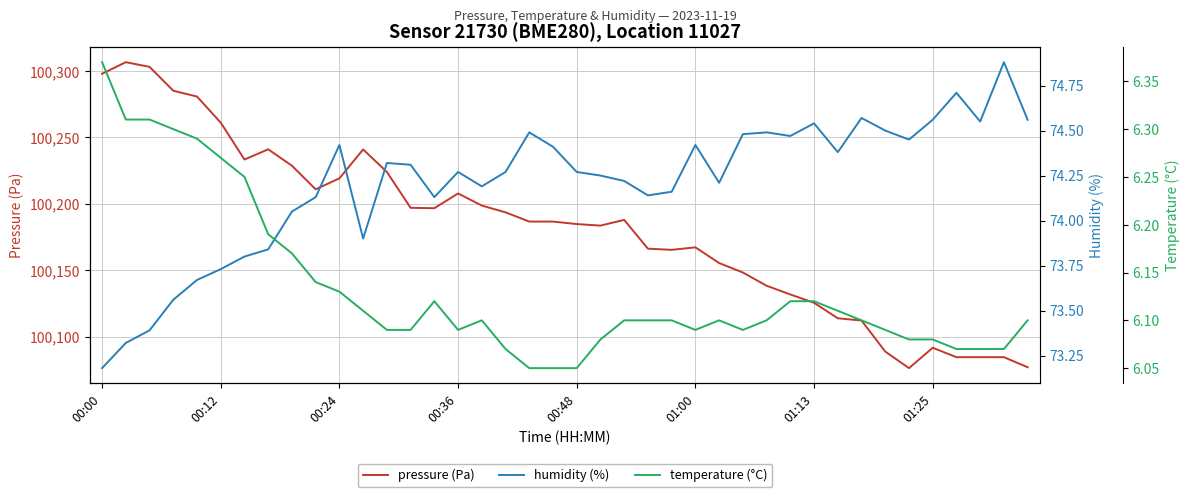

Reading left to right, transcribe all the data shown in this chart.

pressure (Pa): 100298.0	100306.7	100303.2	100285.2	100280.8	100261.2	100233.4	100241.1	100228.8	100211.0	100219.2	100241.0	100224.1	100197.0	100196.8	100207.8	100198.8	100193.6	100186.7	100186.7	100184.8	100183.7	100187.9	100166.3	100165.4	100167.3	100155.5	100148.3	100138.4	100131.8	100125.5	100113.9	100112.2	100088.8	100076.3	100091.7	100084.6	100084.6	100084.6	100077.0
humidity (%): 73.2	73.3	73.4	73.6	73.7	73.7	73.8	73.8	74.0	74.1	74.4	73.9	74.3	74.3	74.1	74.3	74.2	74.3	74.5	74.4	74.3	74.2	74.2	74.1	74.2	74.4	74.2	74.5	74.5	74.5	74.5	74.4	74.6	74.5	74.5	74.6	74.7	74.5	74.9	74.6
temperature (°C): 6.4	6.3	6.3	6.3	6.3	6.3	6.2	6.2	6.2	6.1	6.1	6.1	6.1	6.1	6.1	6.1	6.1	6.1	6.0	6.0	6.0	6.1	6.1	6.1	6.1	6.1	6.1	6.1	6.1	6.1	6.1	6.1	6.1	6.1	6.1	6.1	6.1	6.1	6.1	6.1